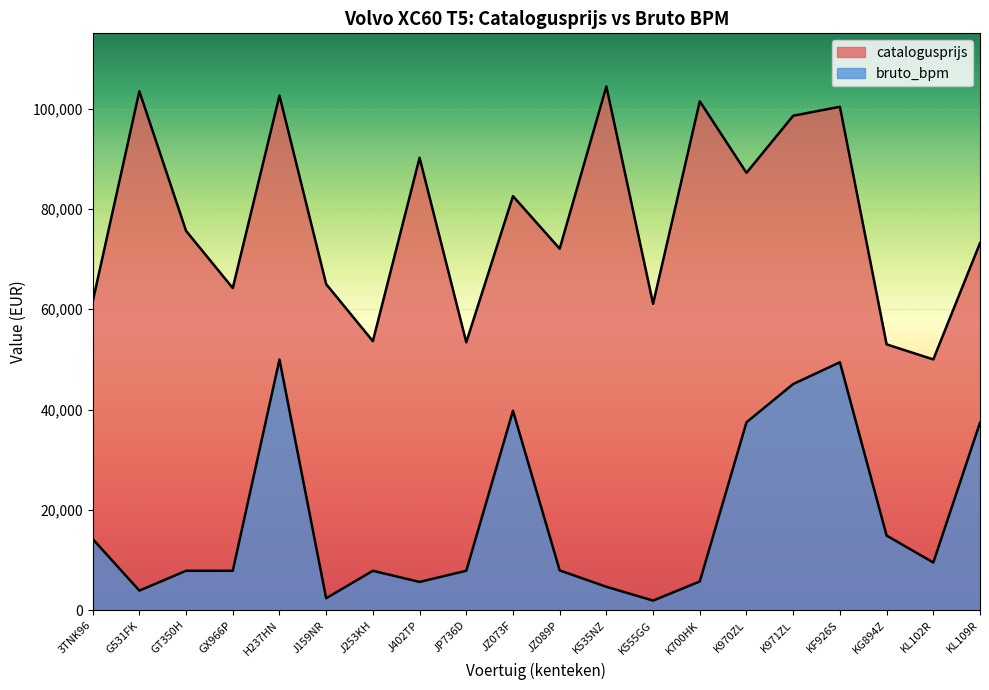

Where does the catalogusprijs series first go above 75617?

G531FK